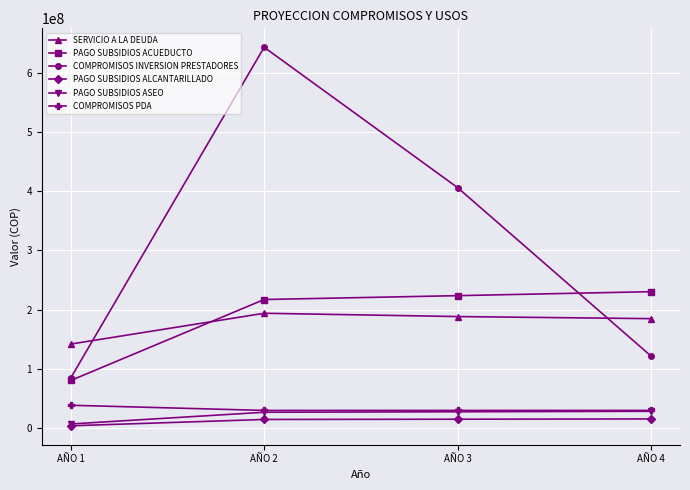

Which series has the largest range (max minus min)?

COMPROMISOS INVERSION PRESTADORES